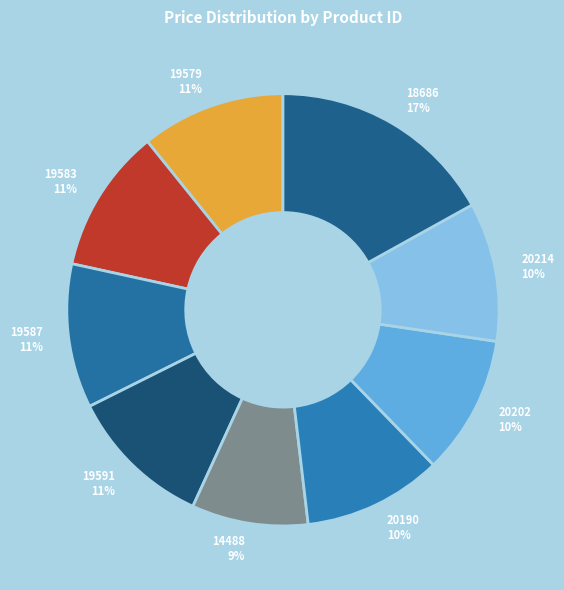

Do 20214 and 18686 together represent more than half of the pie?

No